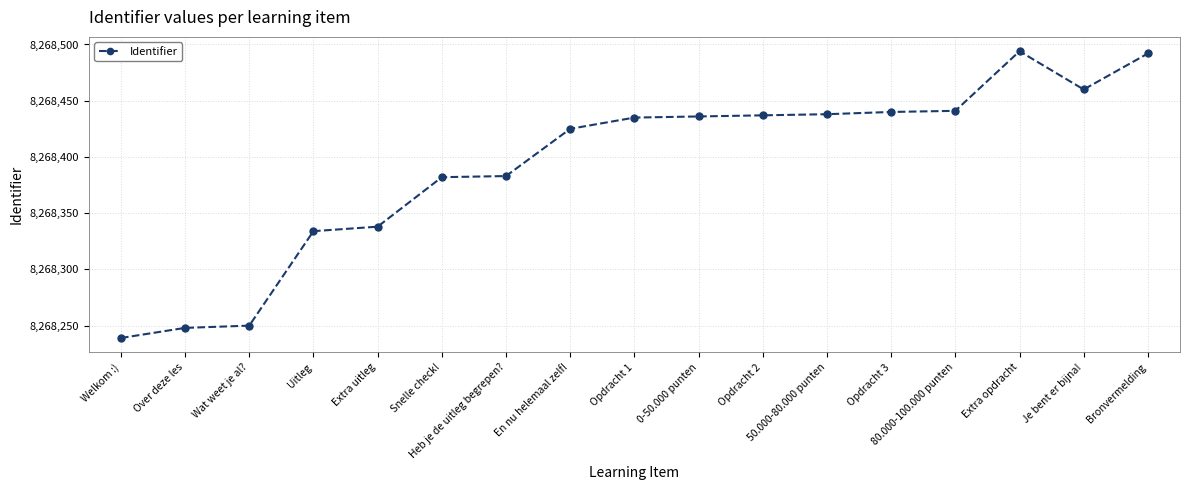

The value at 0-50.000 punten is 8268436. True or false?

True